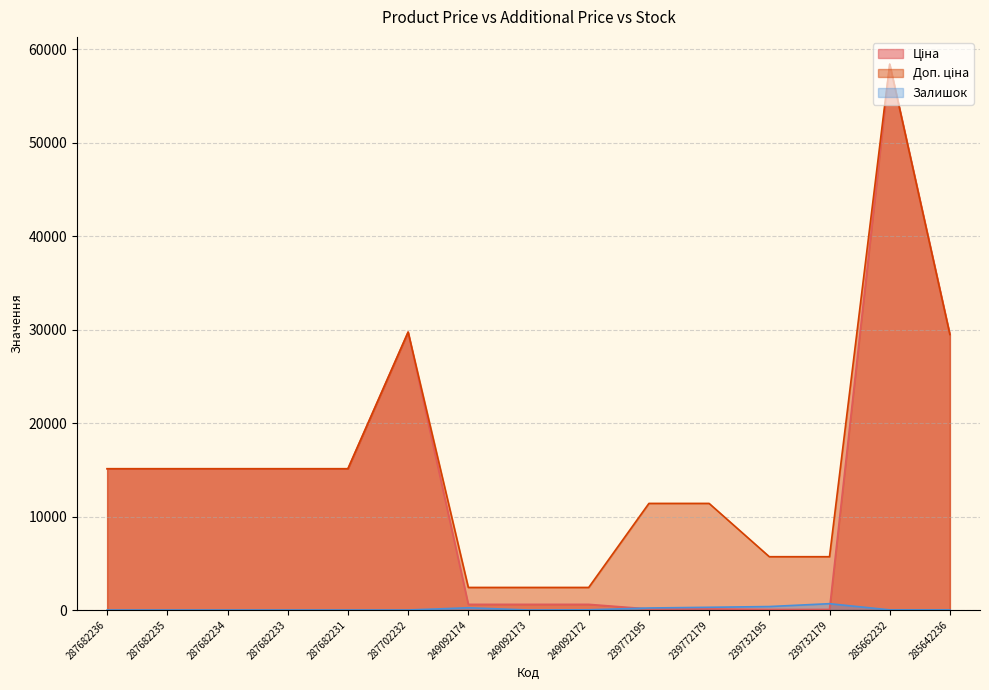

What is the sum of all Доп. ціна values?

234739.8